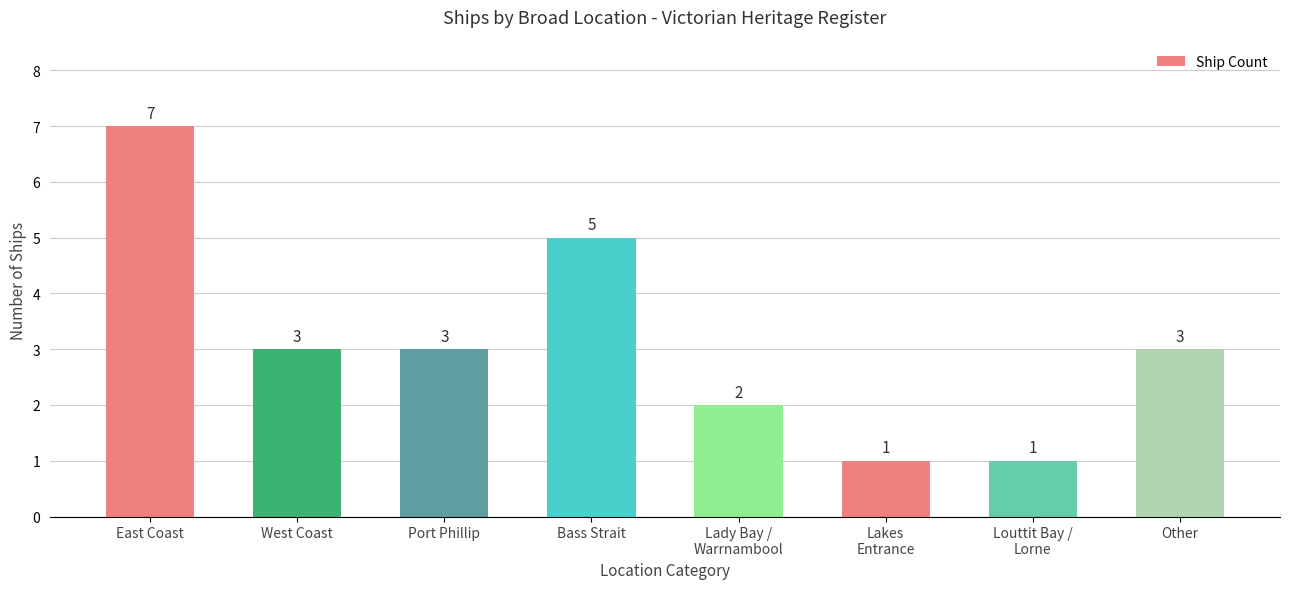

What is the maximum value shown in the chart?

7